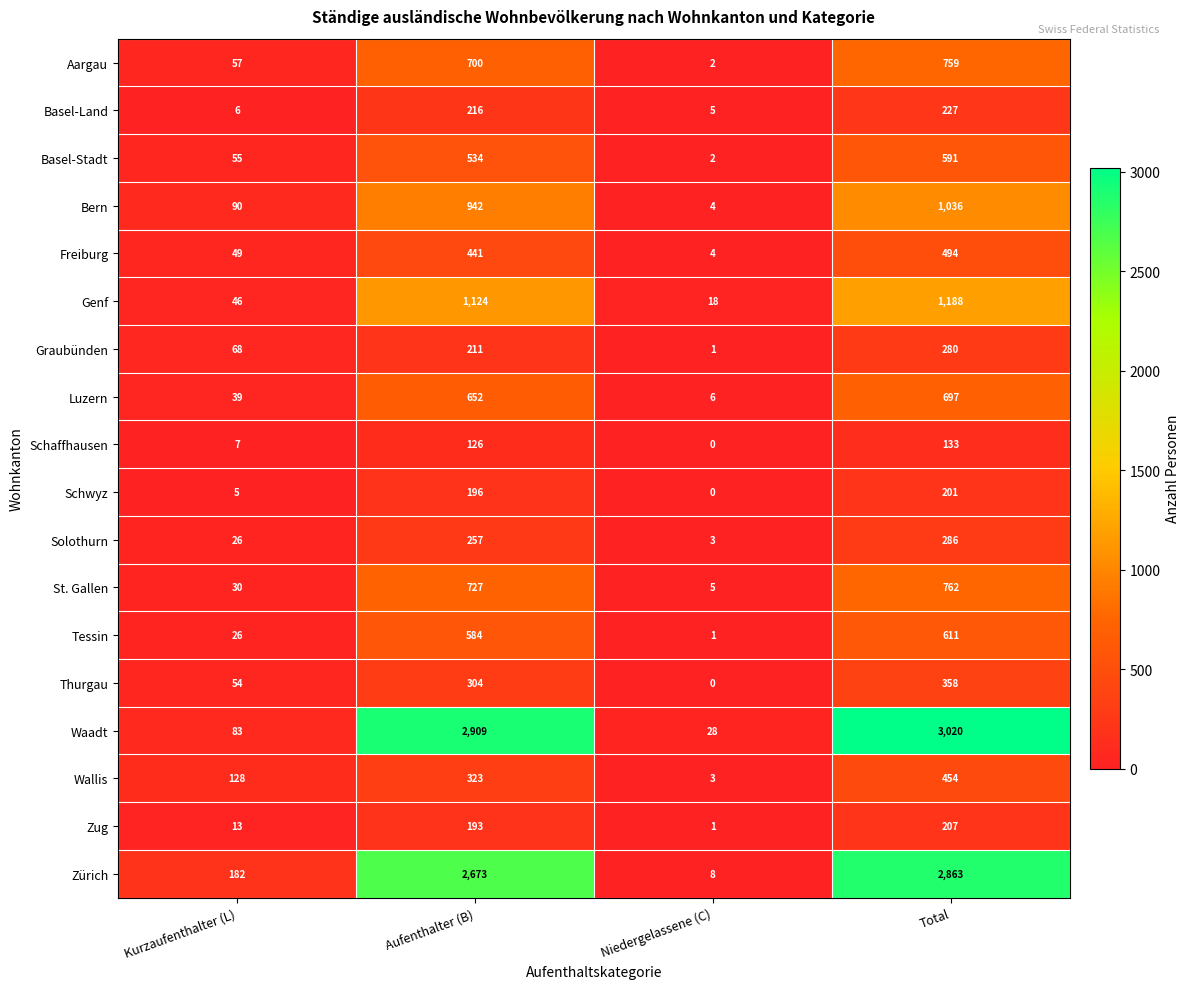

What is the sum of all Tessin values?

1222